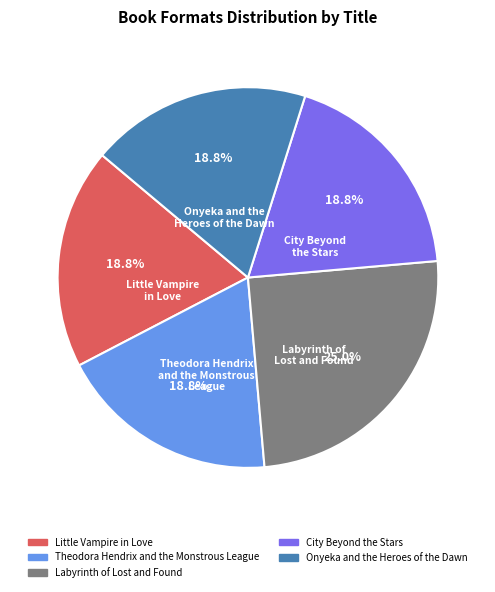

Count the number of slices in the pie.

5